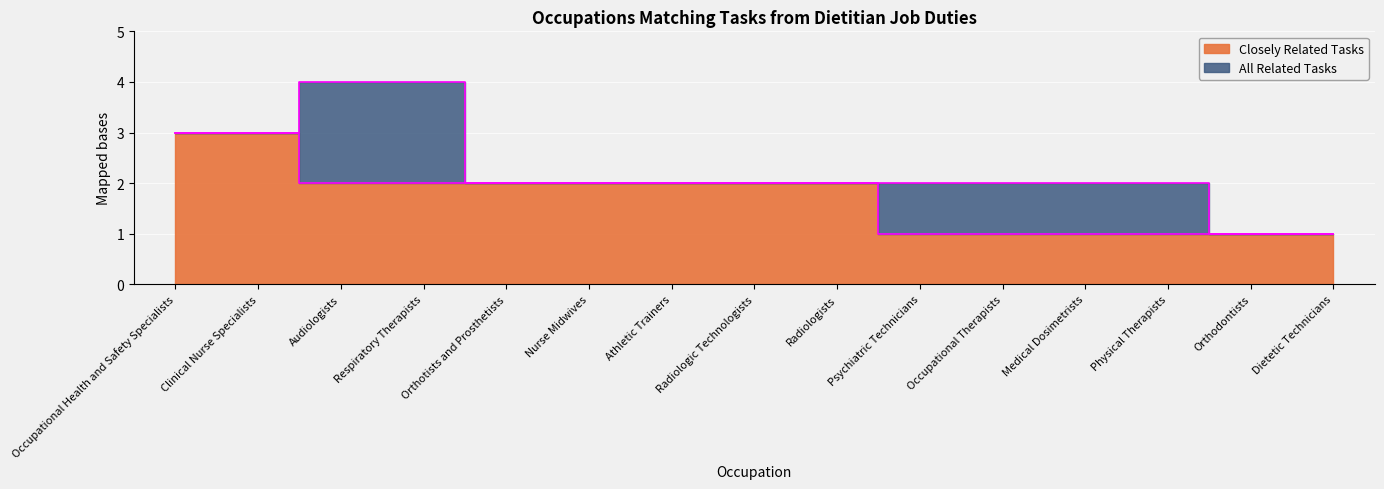

What position from the right is Occupational Therapists?

5